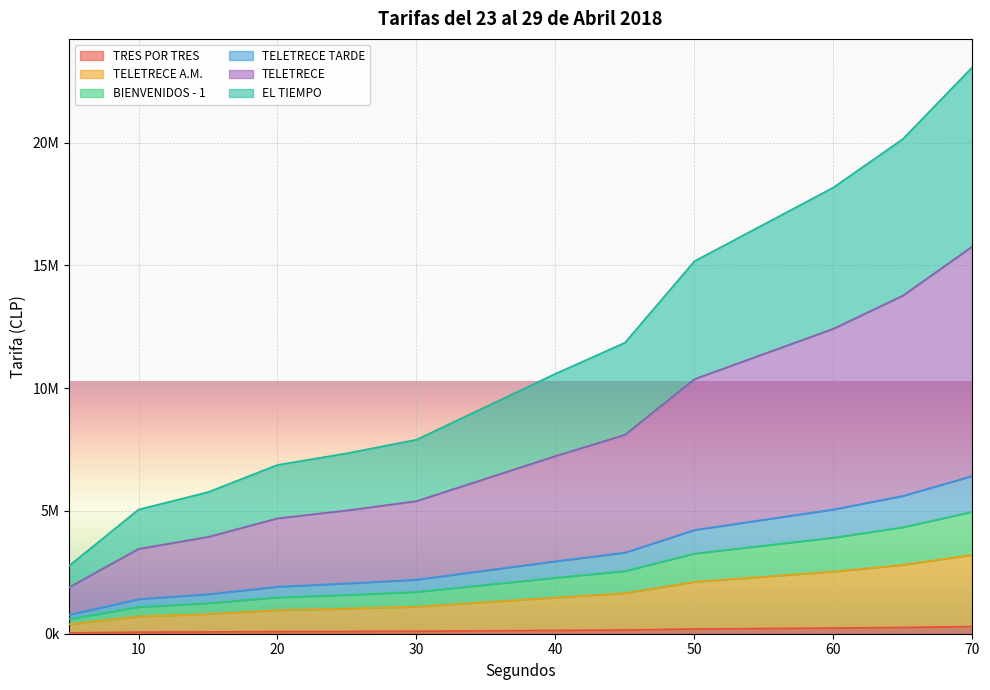

Which category has the lowest value in the EL TIEMPO series?

5